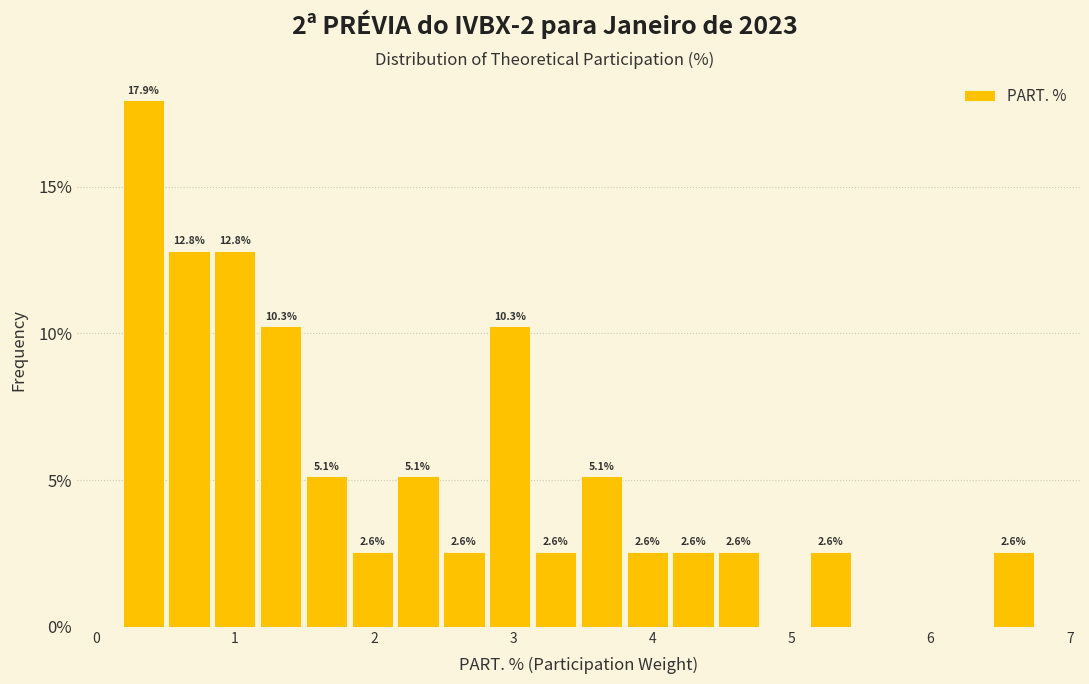

Read against the x-axis, roughly where is the centre of the tallest bar?

0.3